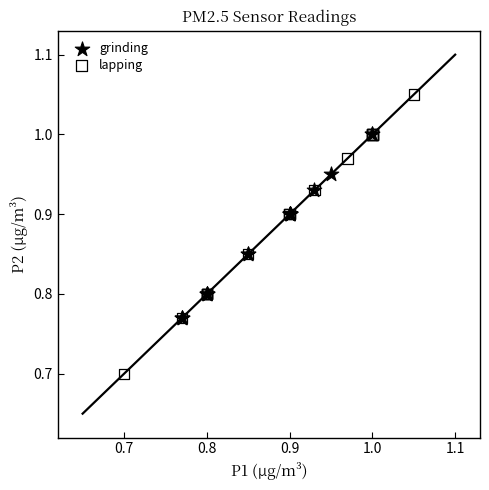

Which series contains the highest Y value?

lapping